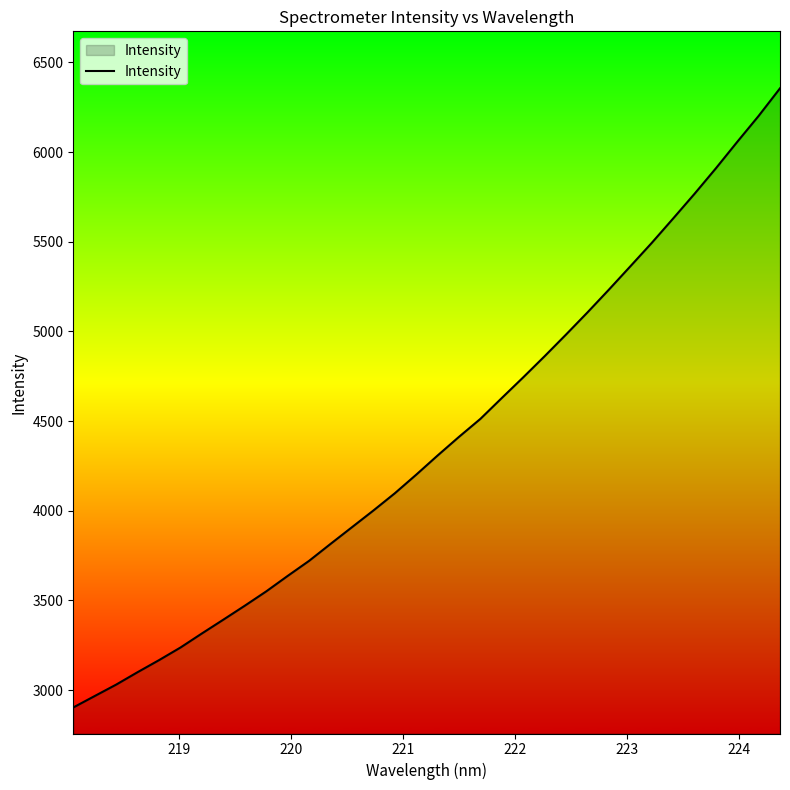

How many distinct data groups are displayed?

1